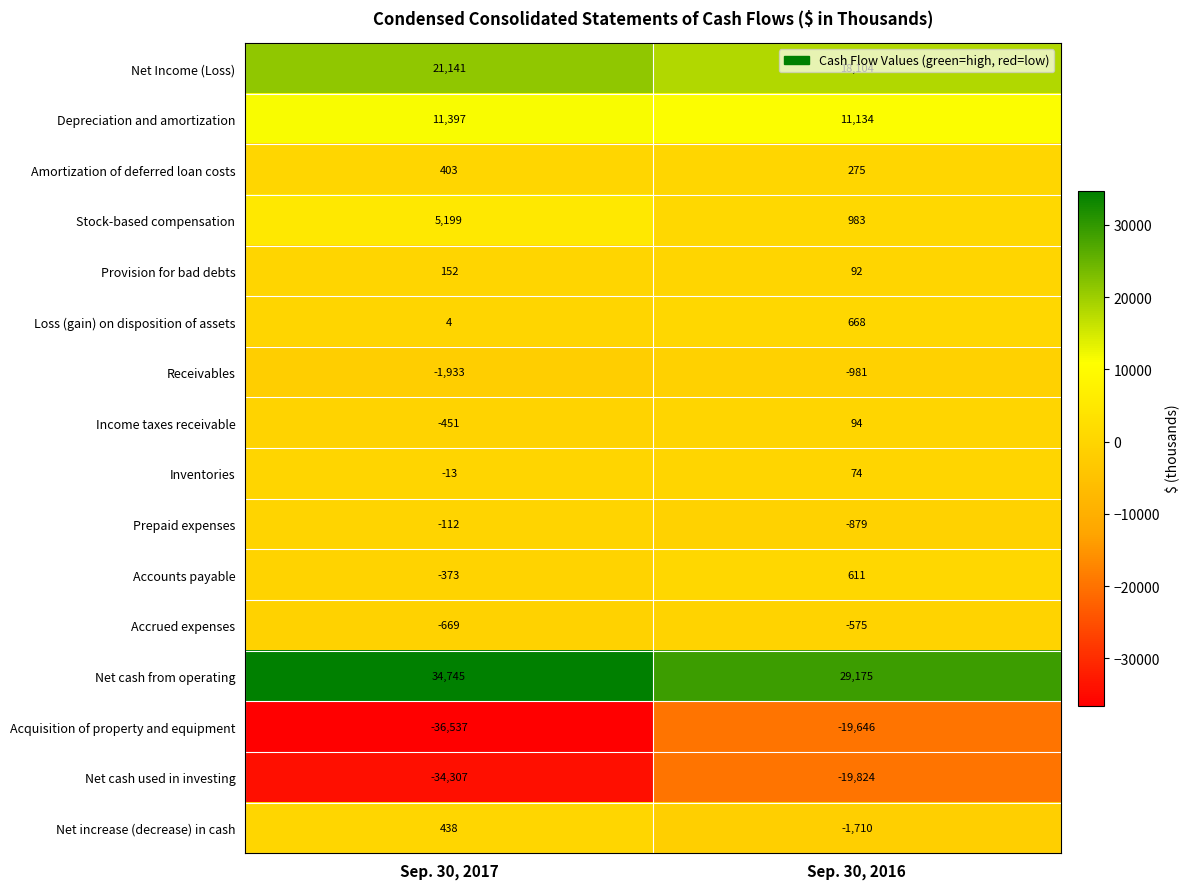

Between Sep. 30, 2017 and Sep. 30, 2016, which series saw the biggest shift?

Acquisition of property and equipment